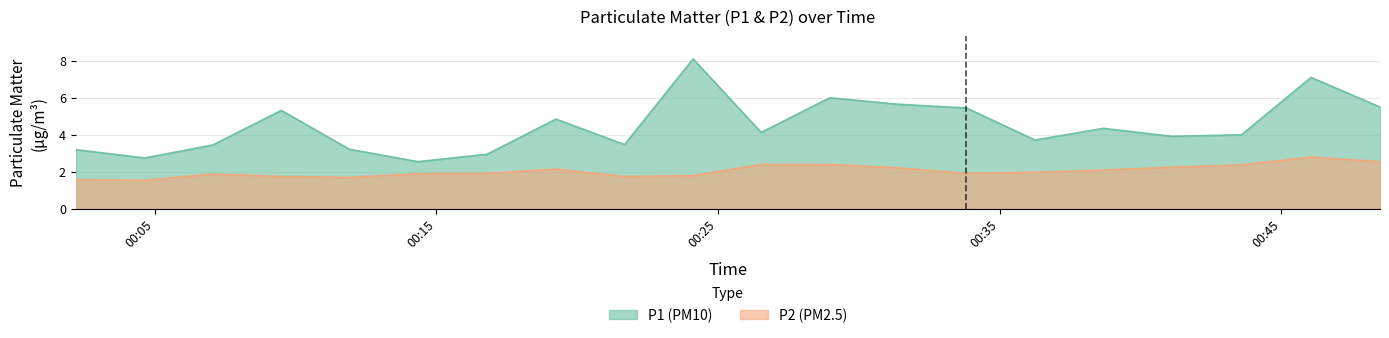

Is the value of P2 at 2022-07-01T00:26:32 greater than the value of P1 at 2022-07-01T00:19:15?

No